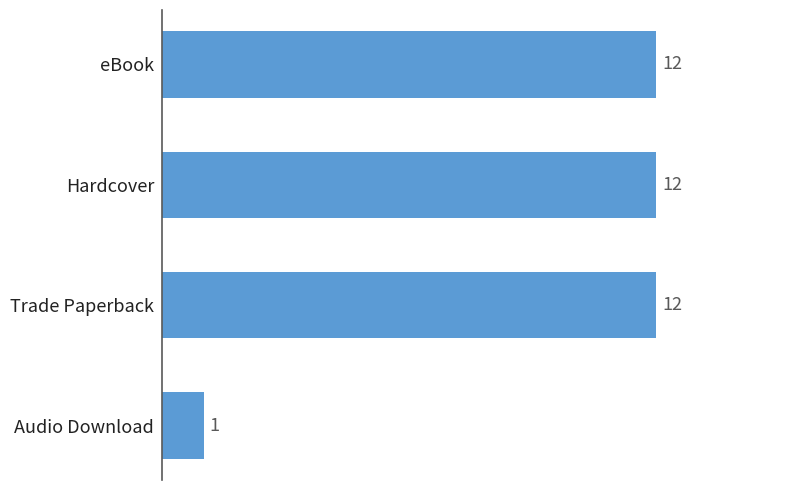

Is it true that the value at eBook is 16?

False